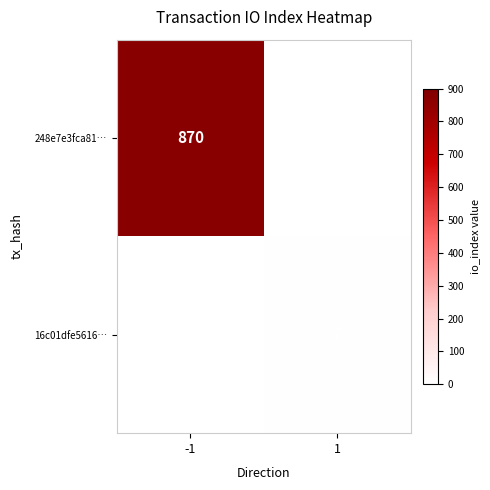

What is the greatest value displayed?

870.0